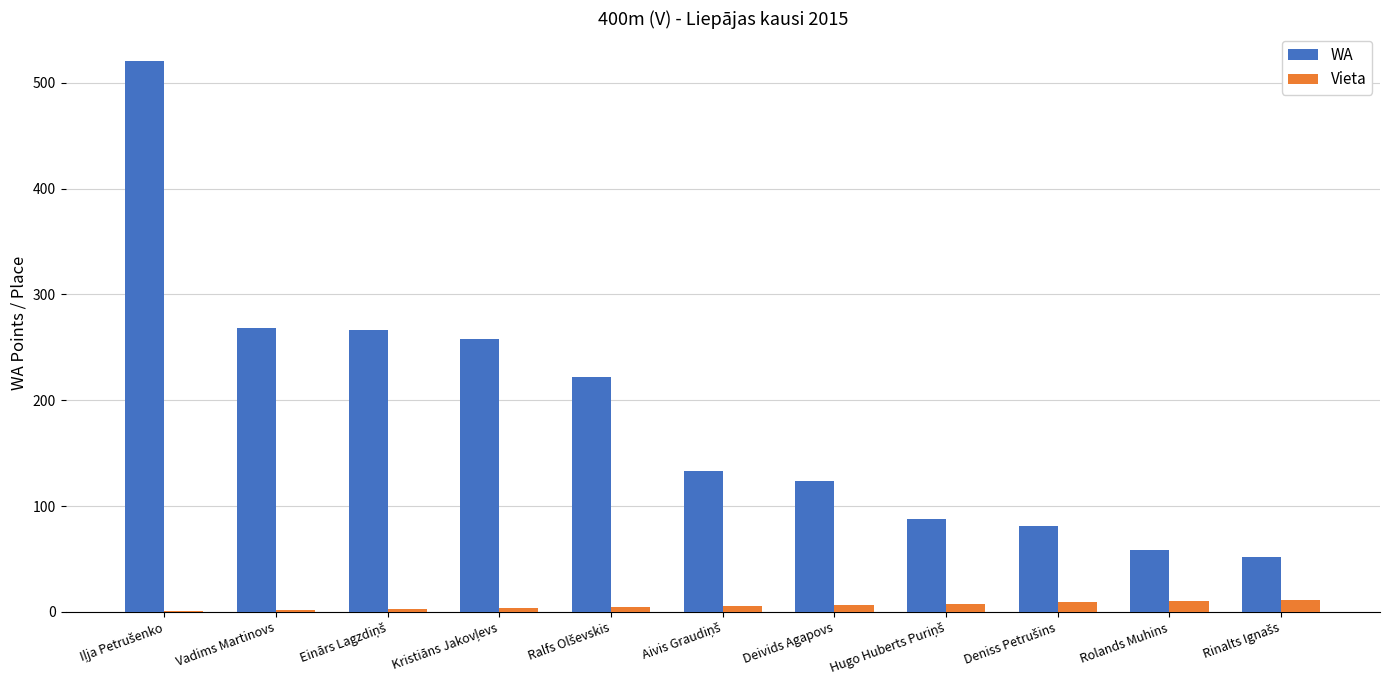

What are all the series names shown in the legend?

WA, Vieta